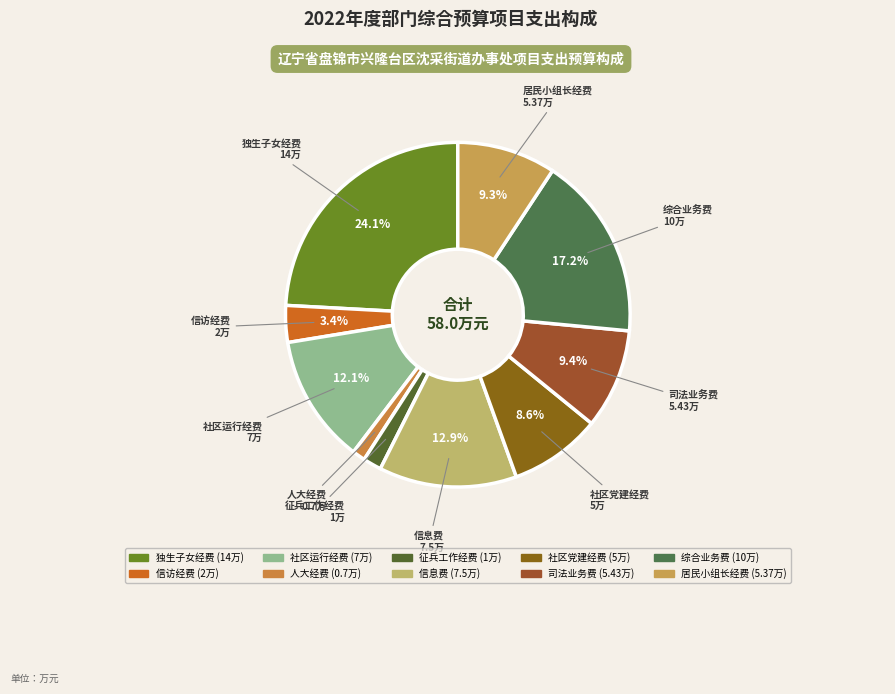

Which slice is the smallest?

人大经费